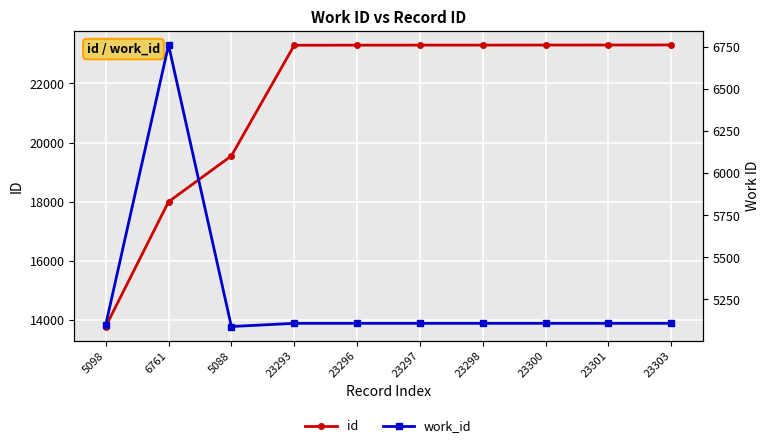

What is the difference between the maximum and minimum values in the id series?

9527